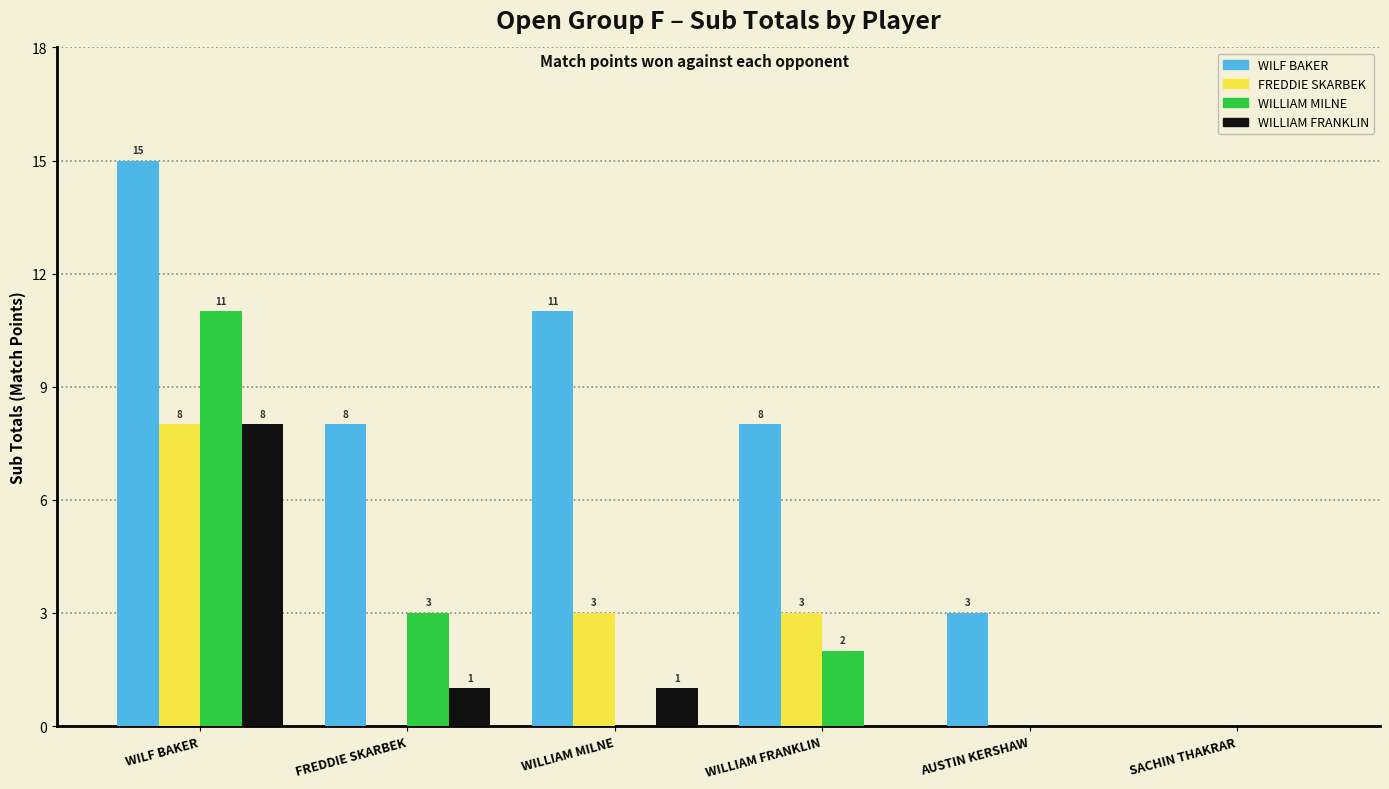

The value of WILF BAKER at AUSTIN KERSHAW is 3. True or false?

True